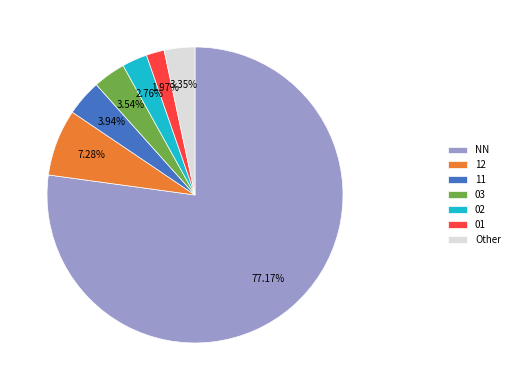

Which category has the biggest portion of the pie?

NN